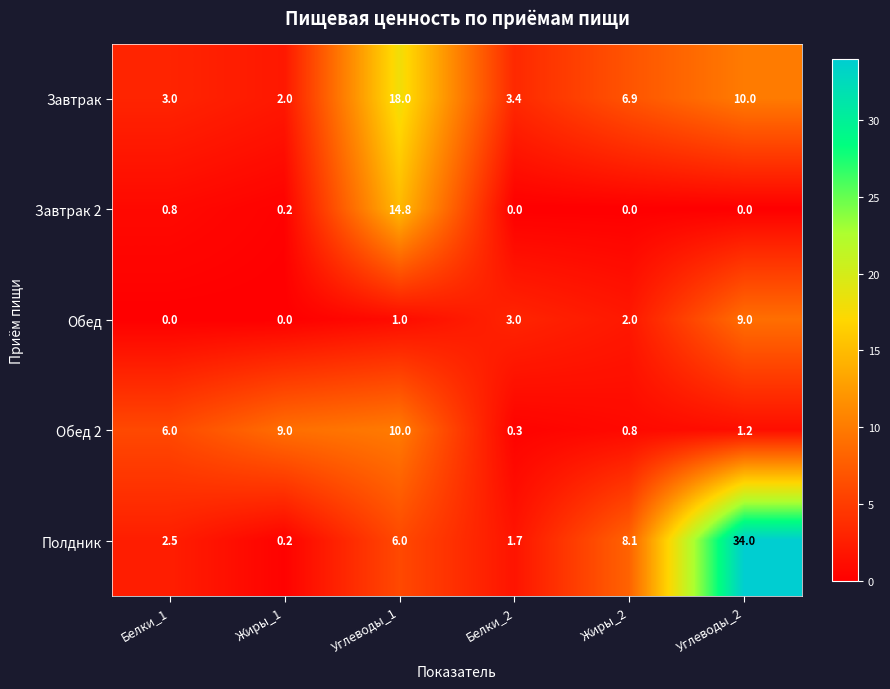

Count the number of categories in the chart.

6